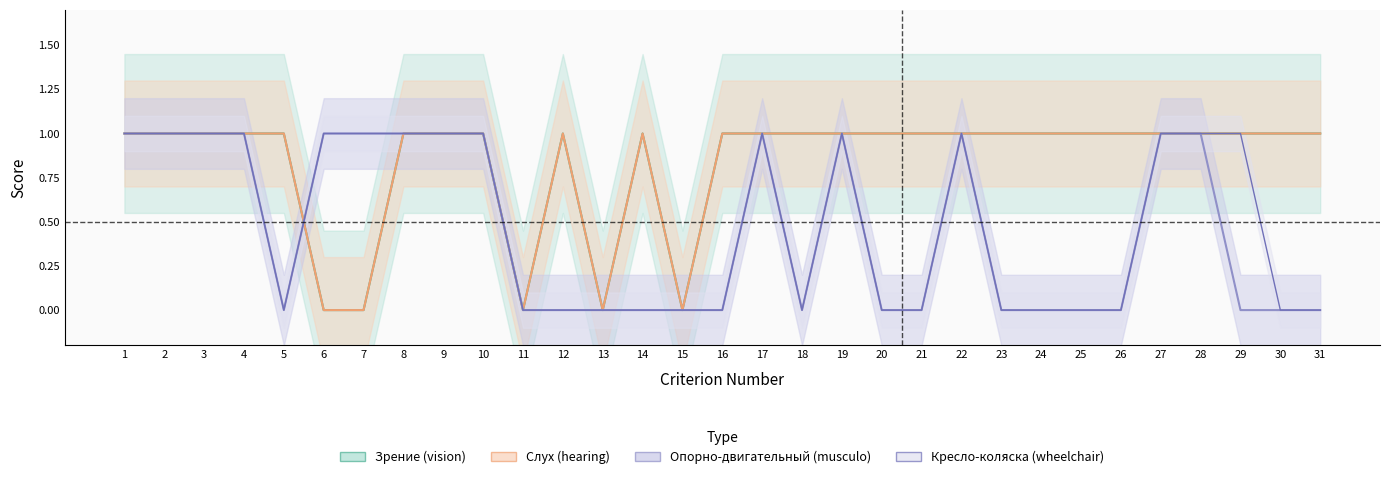

Which category has the lowest value across all series?

6